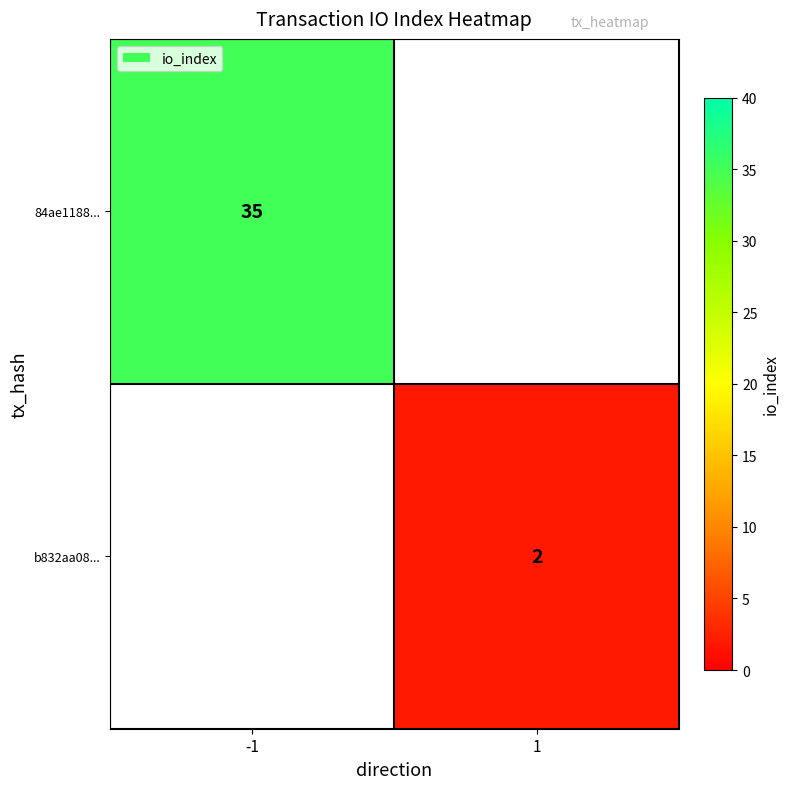

Which category has the highest value across all series?

-1